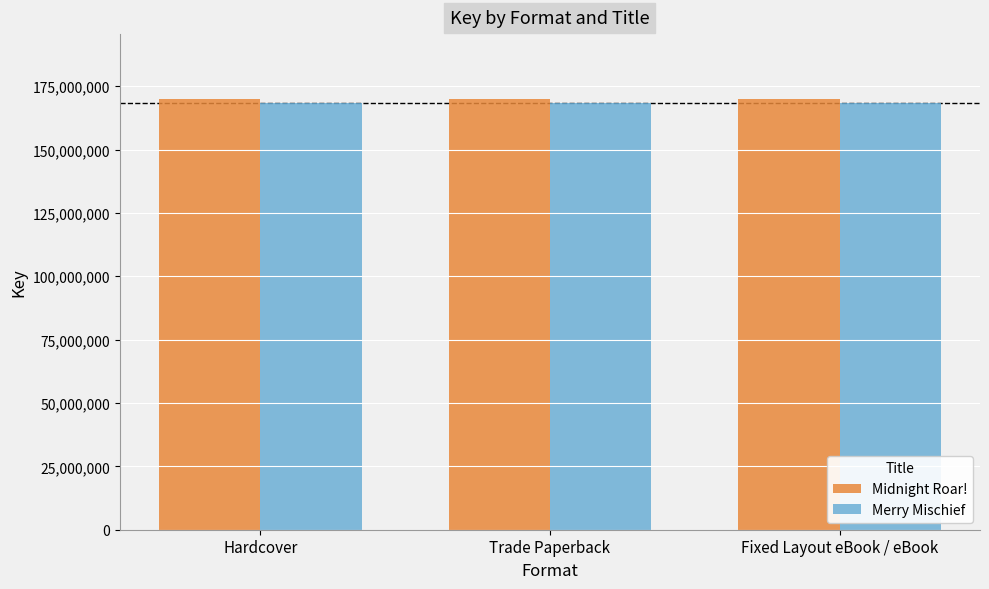

Reading right to left, list all the values displayed in this chart.

Midnight Roar!: Fixed Layout eBook / eBook=170025394	Trade Paperback=170025394	Hardcover=170025394
Merry Mischief: Fixed Layout eBook / eBook=168355689	Trade Paperback=168355689	Hardcover=168355689